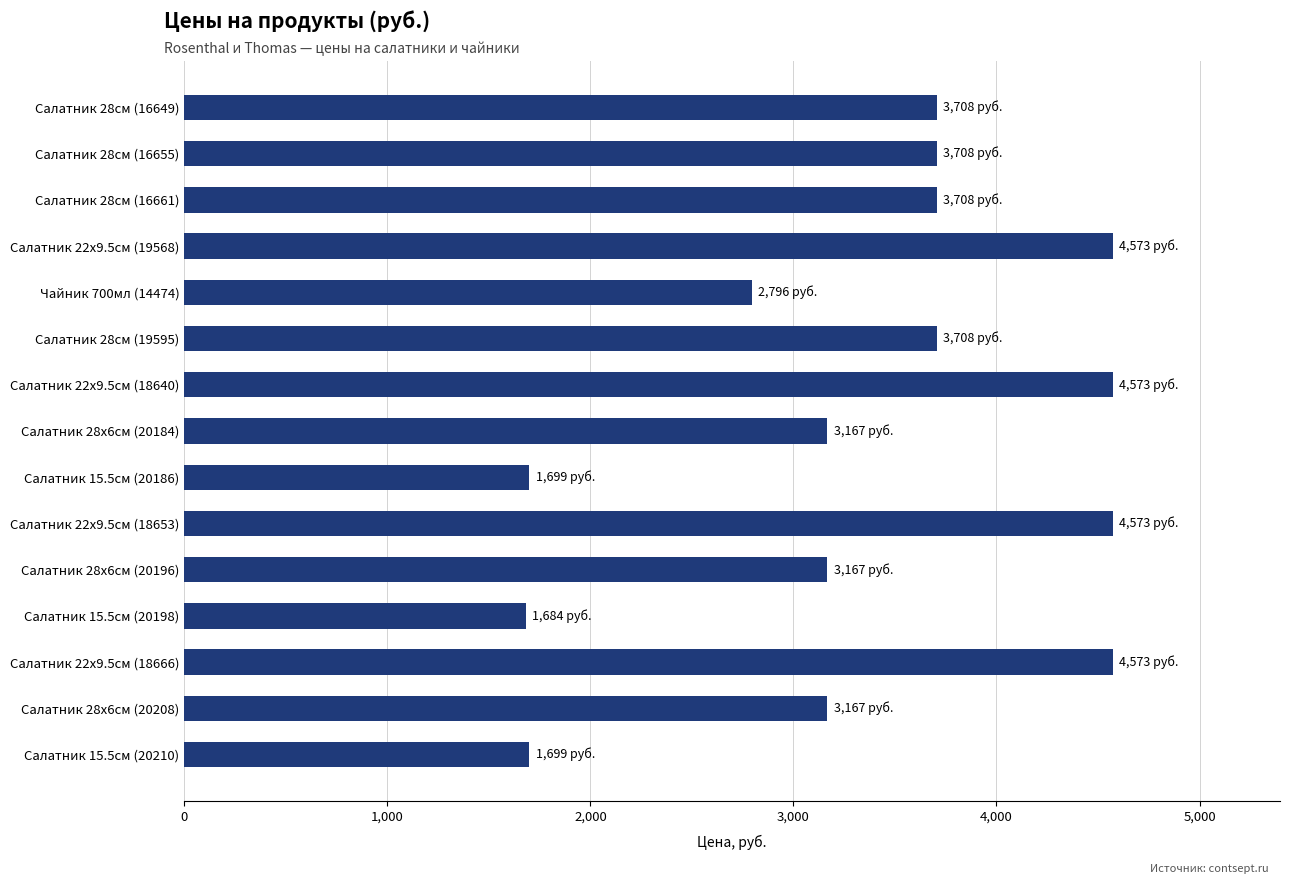

What is the average value?

3367.0